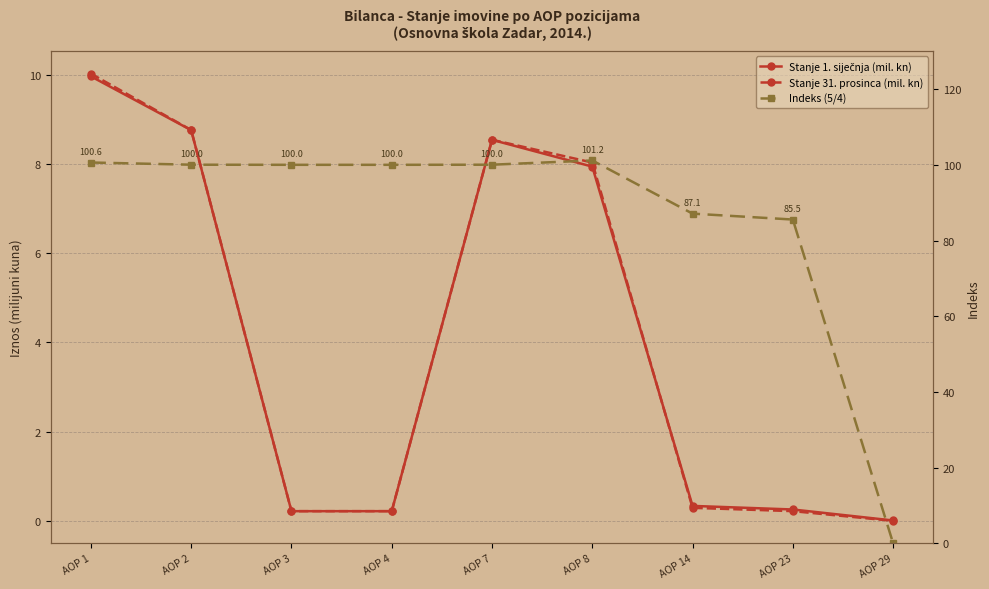

Reading left to right, transcribe all the data shown in this chart.

Stanje 1. siječnja (mil. kn): AOP 1=10.0	AOP 2=8.8	AOP 3=0.2	AOP 4=0.2	AOP 7=8.5	AOP 8=7.9	AOP 14=0.3	AOP 23=0.3	AOP 29=0.0
Stanje 31. prosinca (mil. kn): AOP 1=10.0	AOP 2=8.8	AOP 3=0.2	AOP 4=0.2	AOP 7=8.5	AOP 8=8.0	AOP 14=0.3	AOP 23=0.2	AOP 29=0.0
Indeks (5/4): AOP 1=100.6	AOP 2=100.0	AOP 3=100.0	AOP 4=100.0	AOP 7=100.0	AOP 8=101.2	AOP 14=87.1	AOP 23=85.5	AOP 29=0.0